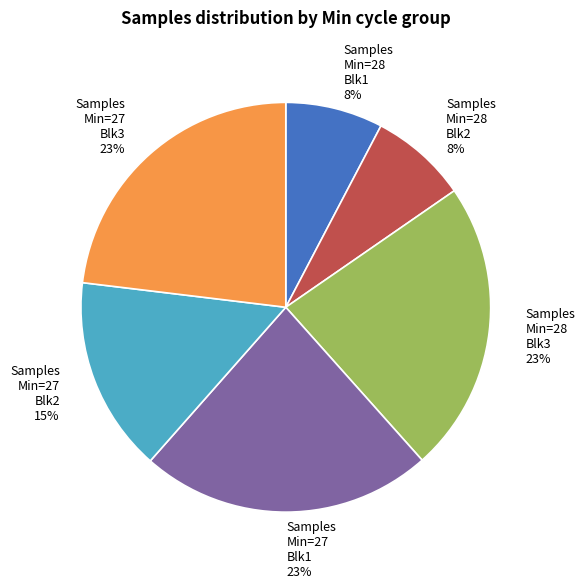

Is it true that Samples Min=28 Blk2 8% is 8% of the pie?

True